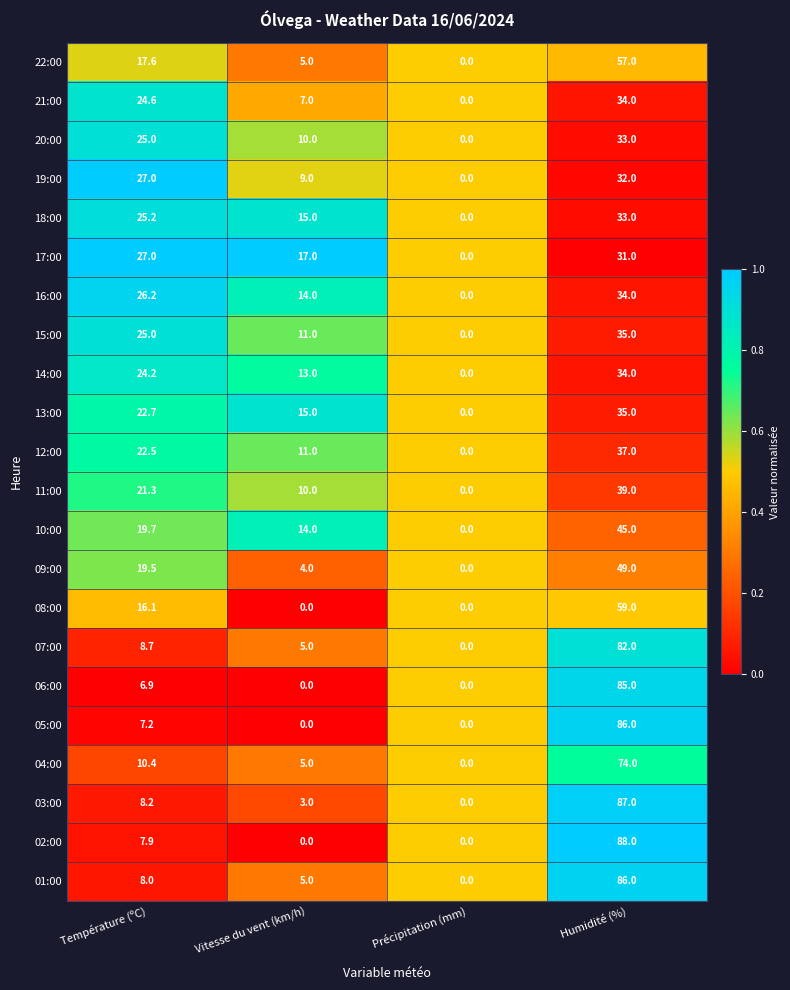

How many 15:00 values are between 11 and 35?

3